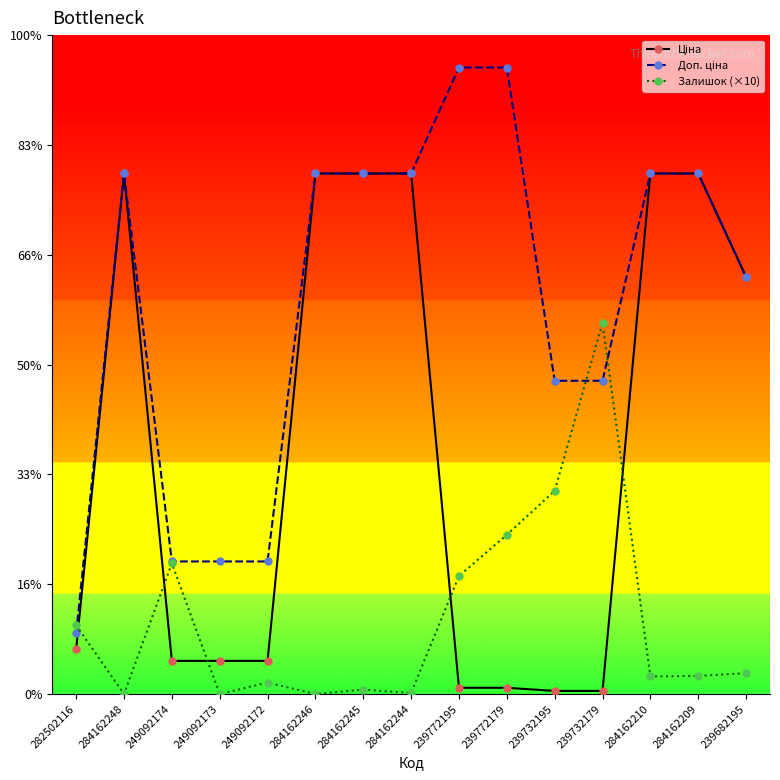

Rank the series by their maximum value, from highest to lowest.

Доп. ціна, Ціна, Залишок (×10)